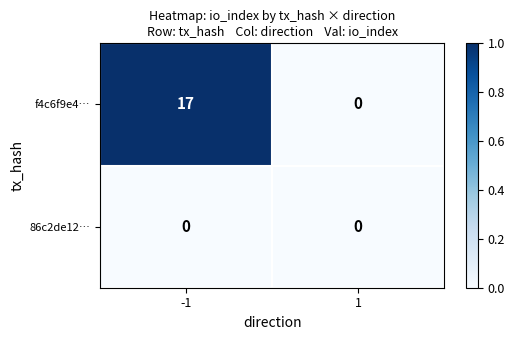

How many series are shown in this chart?

2